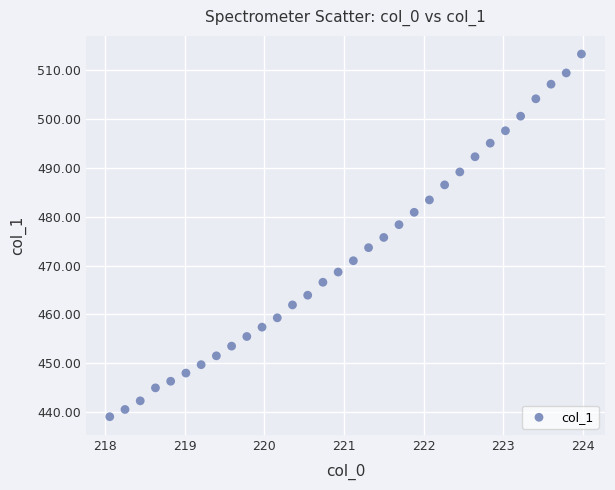

What is the range of Y values (max minus min)?

74.3